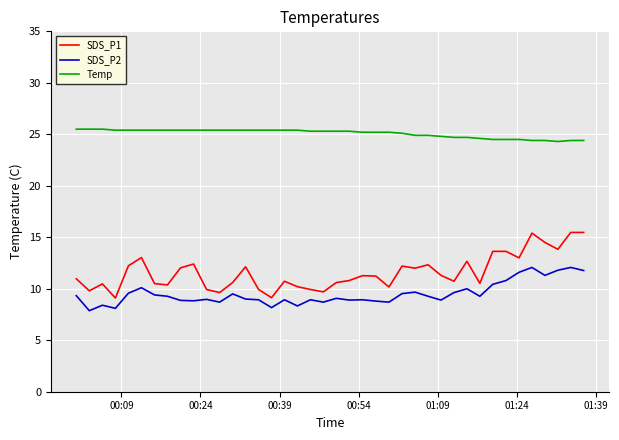

Rank the series by their maximum value, from lowest to highest.

SDS_P2, SDS_P1, Temp